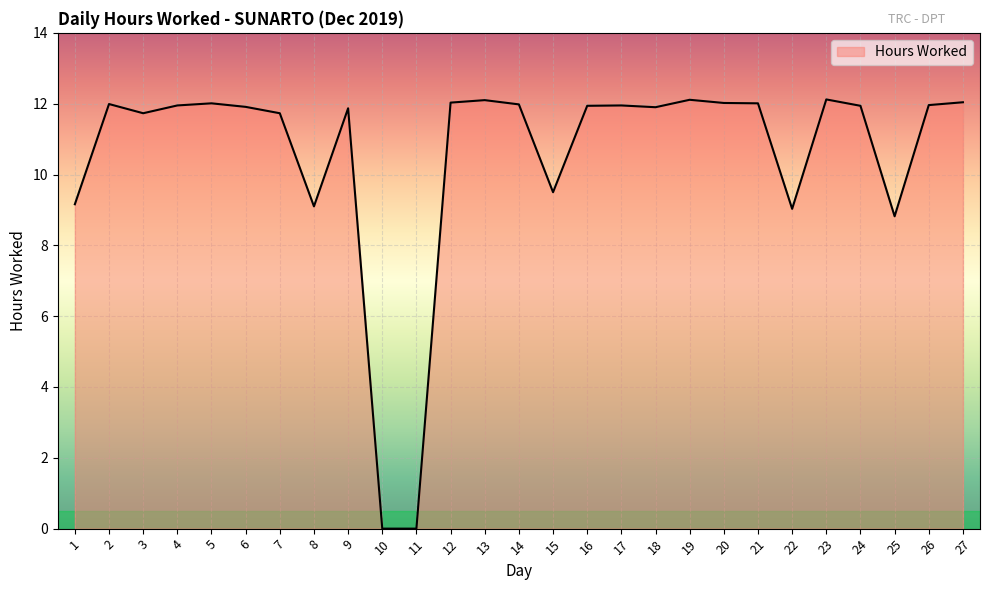

Approximately how many times larger is the value at 1 compared to 9?

0.8